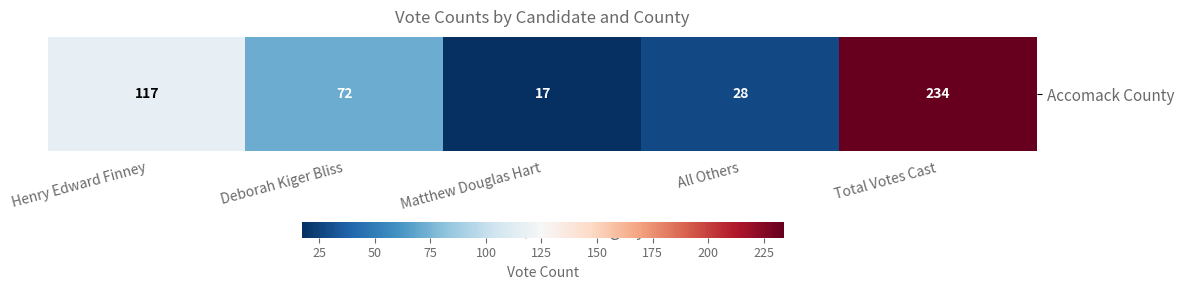

What is the minimum value shown in the chart?

17